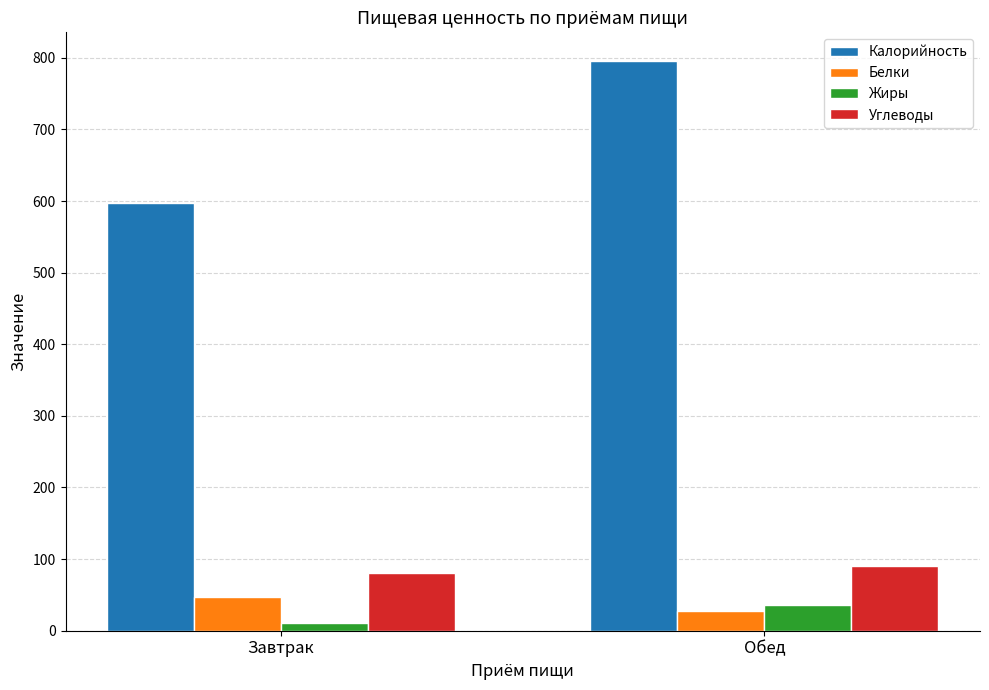

Count the number of data series in this chart.

4